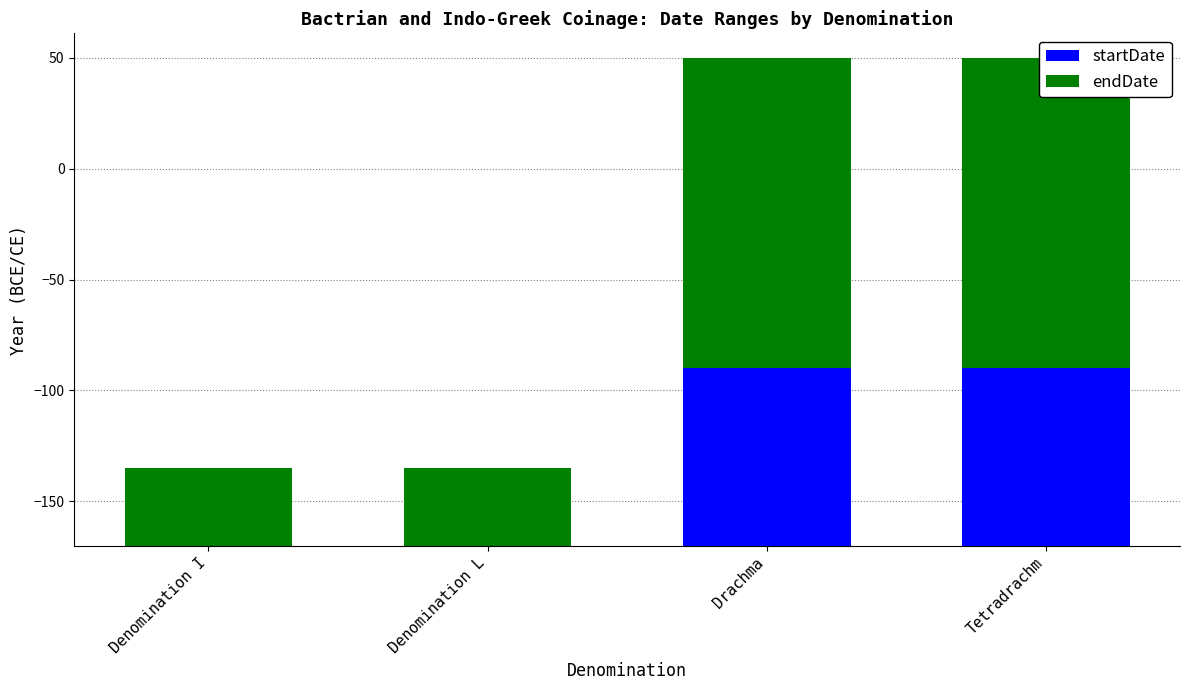

What position from the right is Denomination I?

4